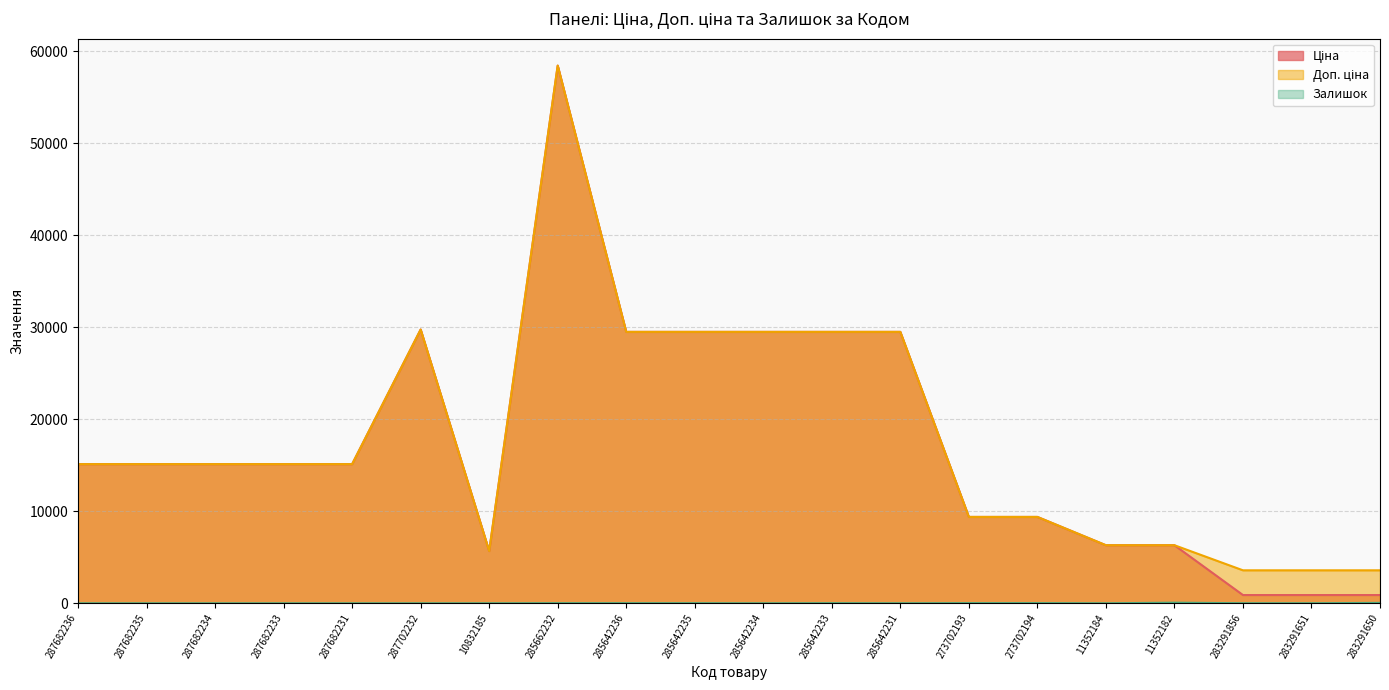

Which has a higher value, 283291651 or 283291650?

283291651